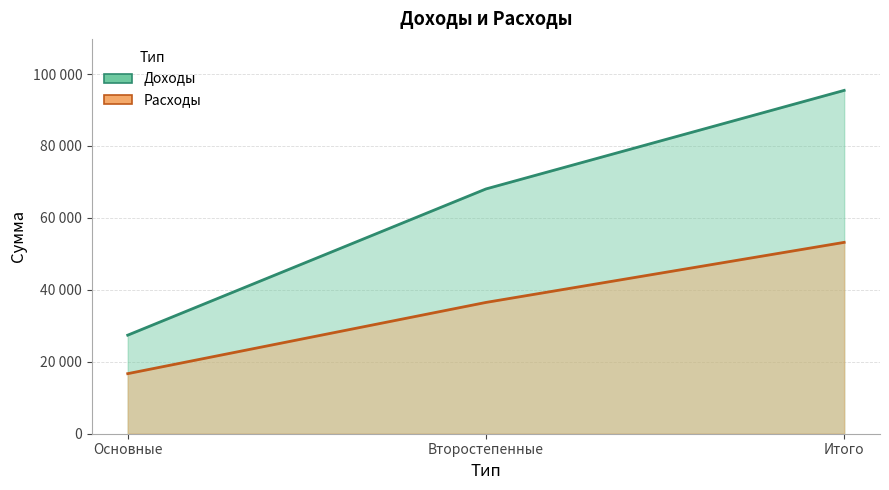

Reading left to right, transcribe all the data shown in this chart.

Доходы: 27400	68050	95450
Расходы: 16700	36500	53200